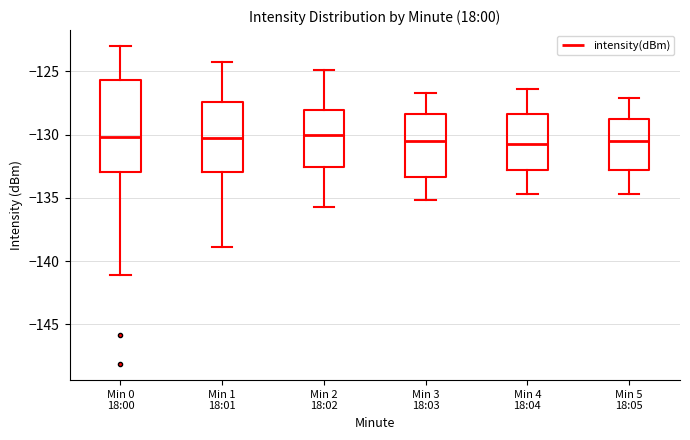

Reading left to right, transcribe this box plot: for each box, give where its median line is, the range the box spans, and where its two whiskers end, as read against the y-axis. The values are not printed on the chart, so give them approximately, as read against the axis.

Min 0 18:00: median -130.0, box -133.0 to -125.5, whiskers -141.0 to -123.0
Min 1 18:01: median -130.5, box -133.0 to -127.5, whiskers -139.0 to -124.5
Min 2 18:02: median -130.0, box -132.5 to -128.0, whiskers -135.5 to -125.0
Min 3 18:03: median -130.5, box -133.5 to -128.5, whiskers -135.0 to -126.5
Min 4 18:04: median -130.5, box -133.0 to -128.5, whiskers -134.5 to -126.5
Min 5 18:05: median -130.5, box -133.0 to -128.5, whiskers -134.5 to -127.0